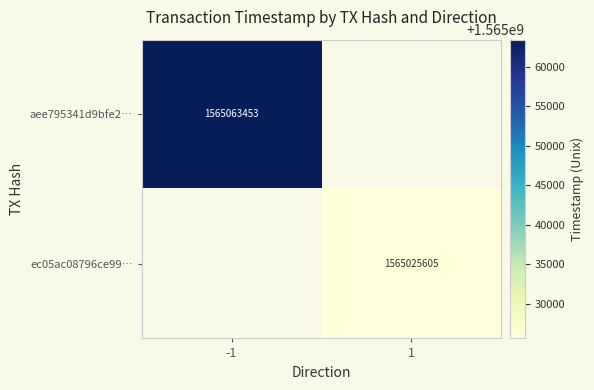

The aee795341d9bfe2… series shows 1565063453 at -1. True or false?

True